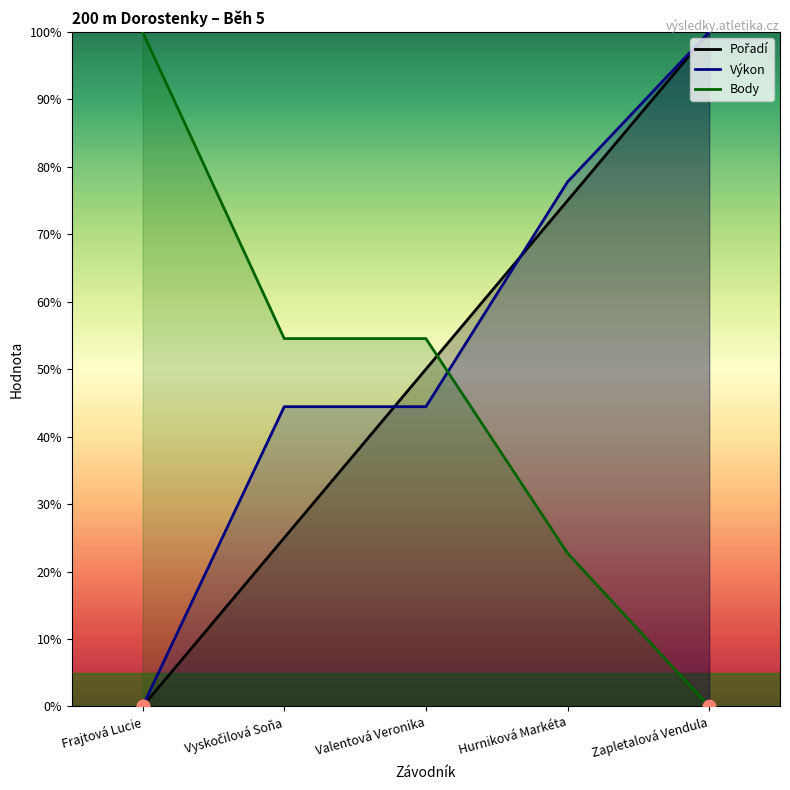

Which series has the largest total across all categories?

Výkon